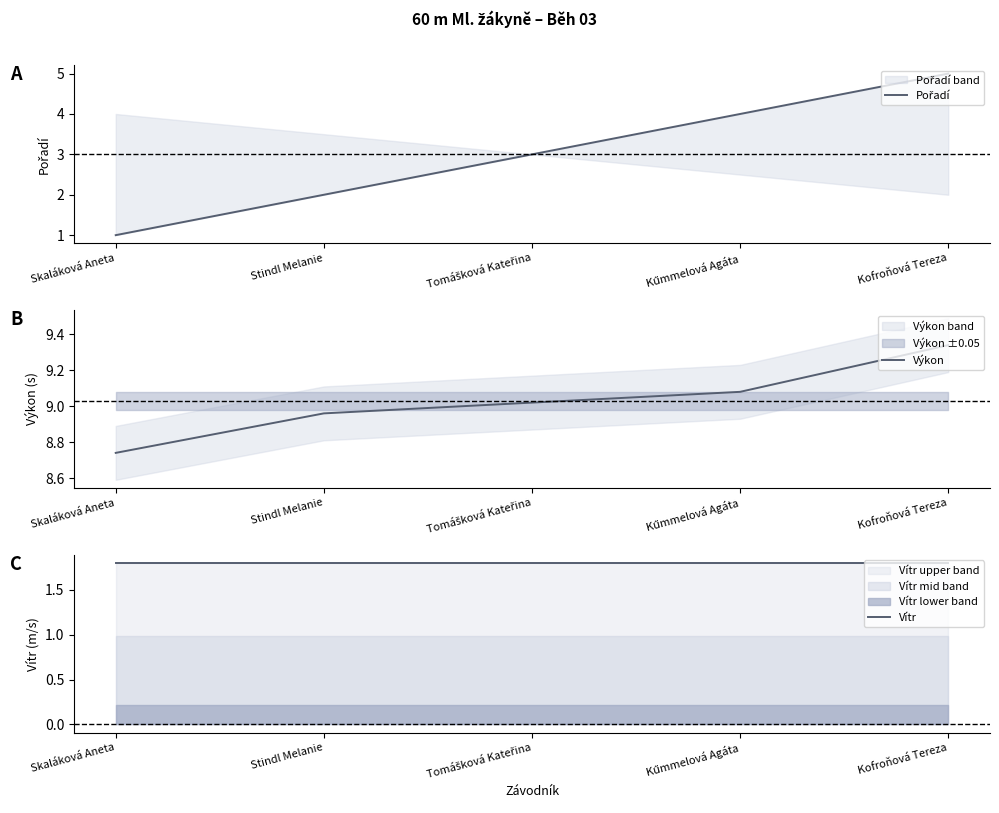

Between Tomášková Kateřina and Kofroňová Tereza, which series saw the biggest shift?

Pořadí